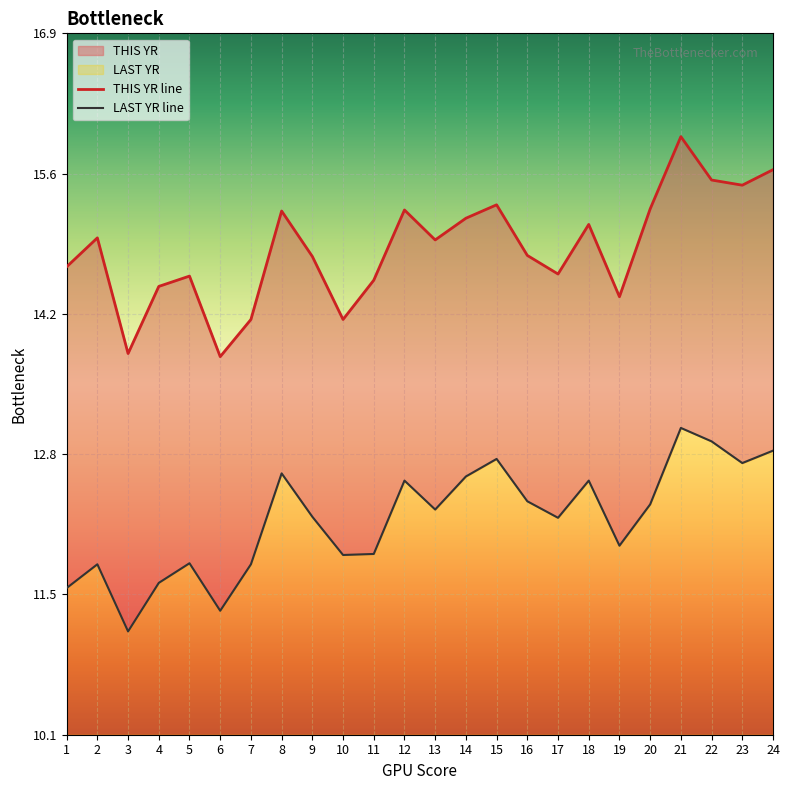

At which category is the sum across all series the highest?

21